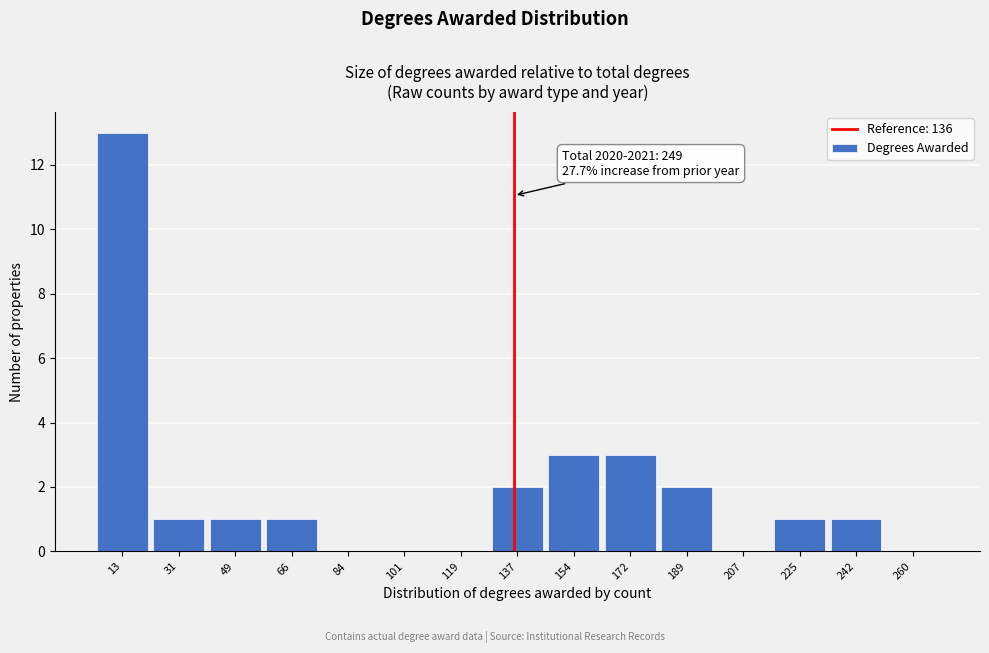

Over which range of the x-axis is the bar tallest?

5.0 to 22.6